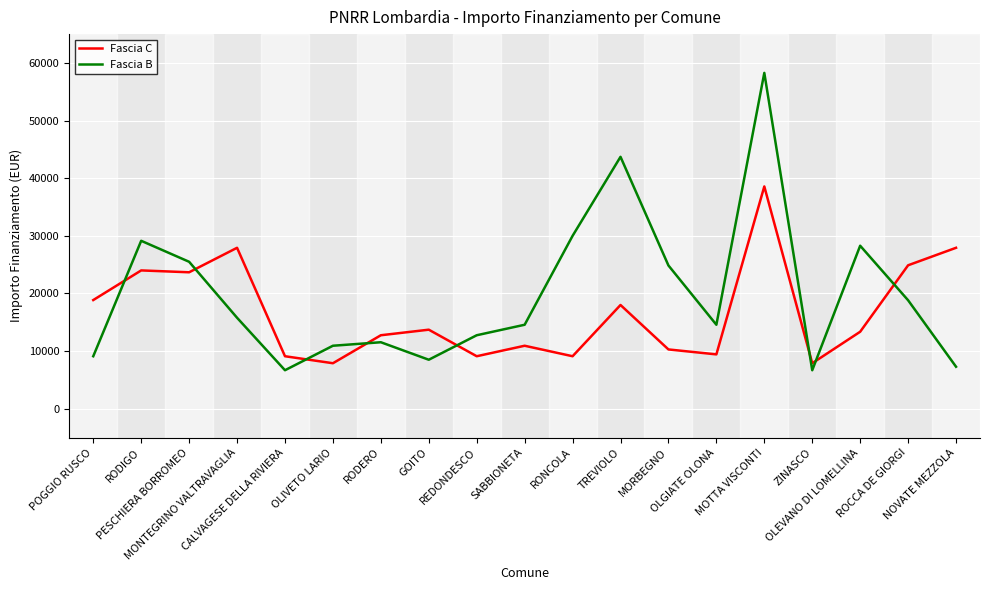

Which series ends up on top after the final intersection of Fascia B and Fascia C?

Fascia C